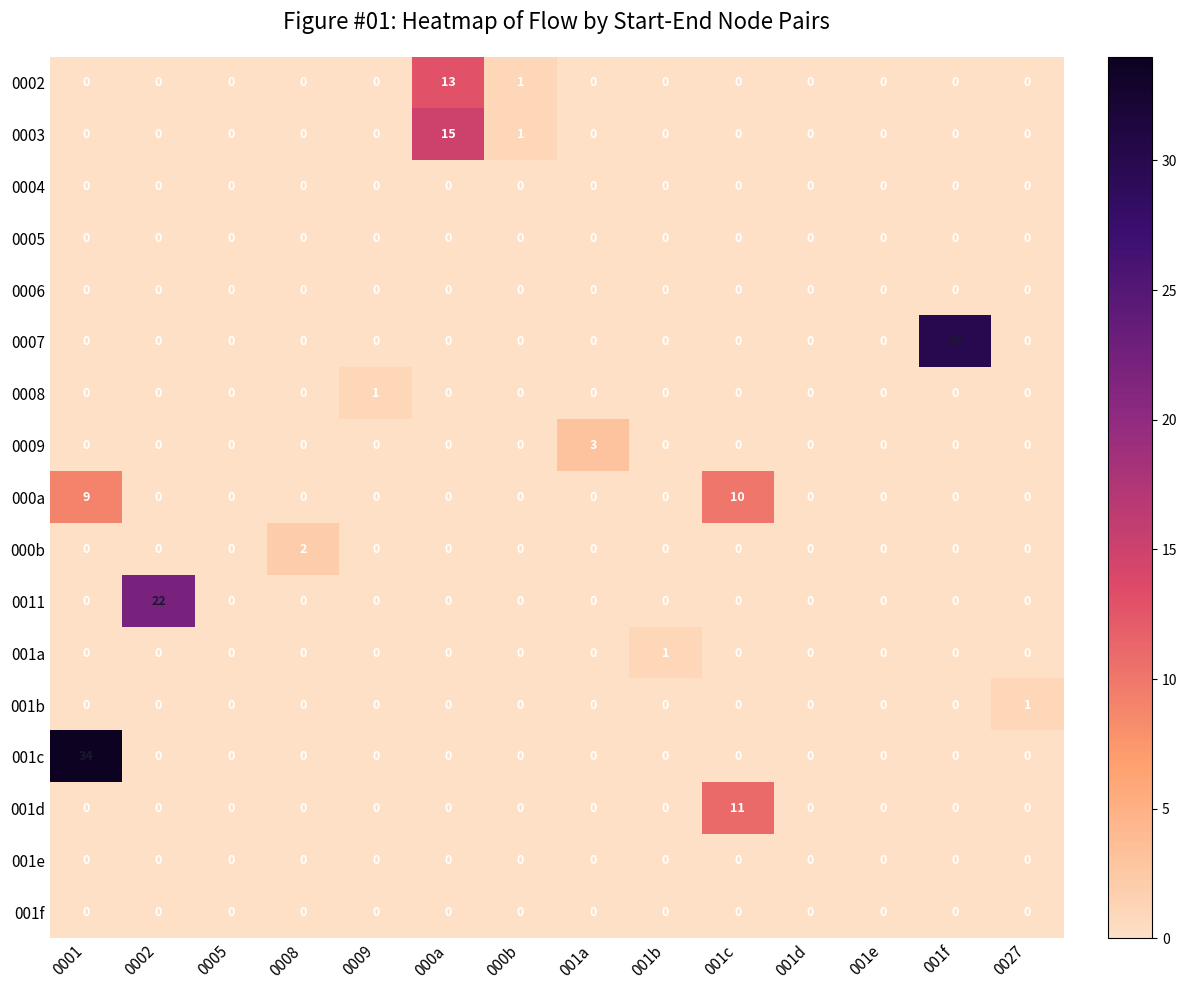

Which series has the widest spread of values?

001c